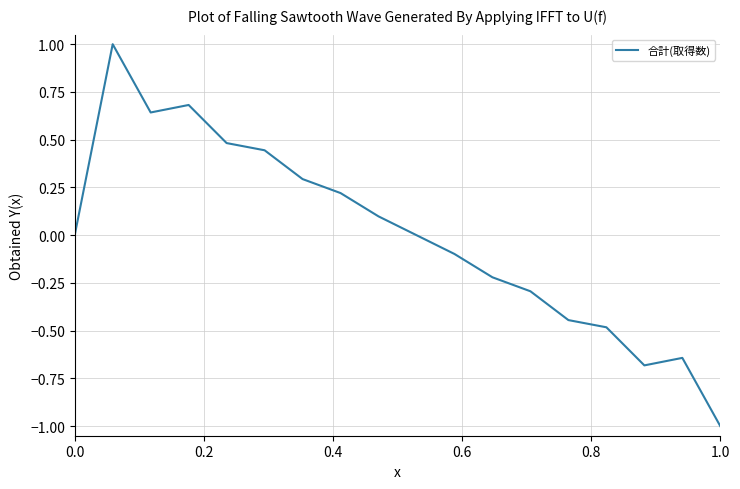

What is the minimum value shown in the chart?

-1.0